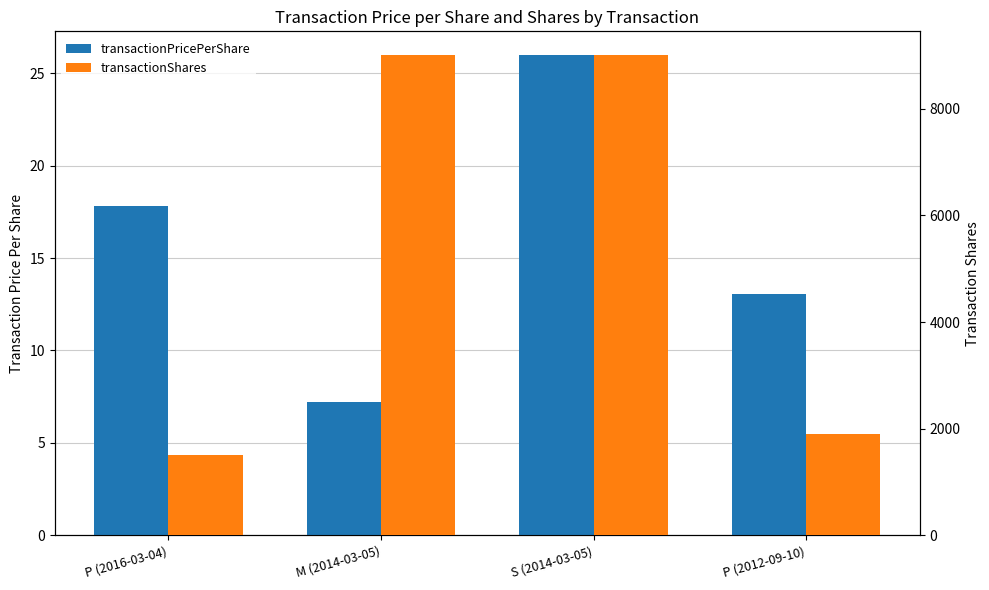

Is it true that transactionPricePerShare equals 17.9 at P (2012-09-10)?

False